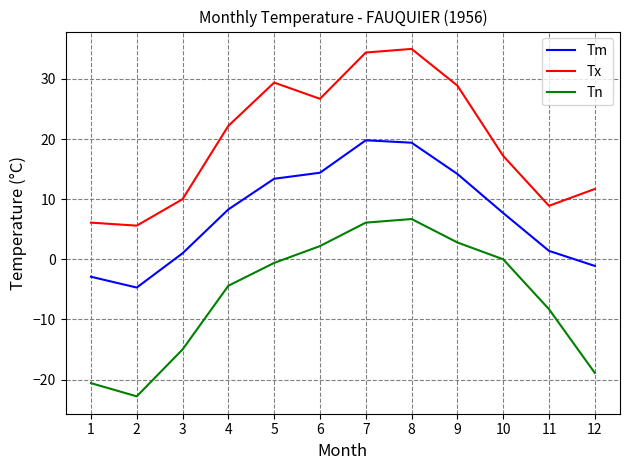

How many values in the Tx series exceed 22?

6